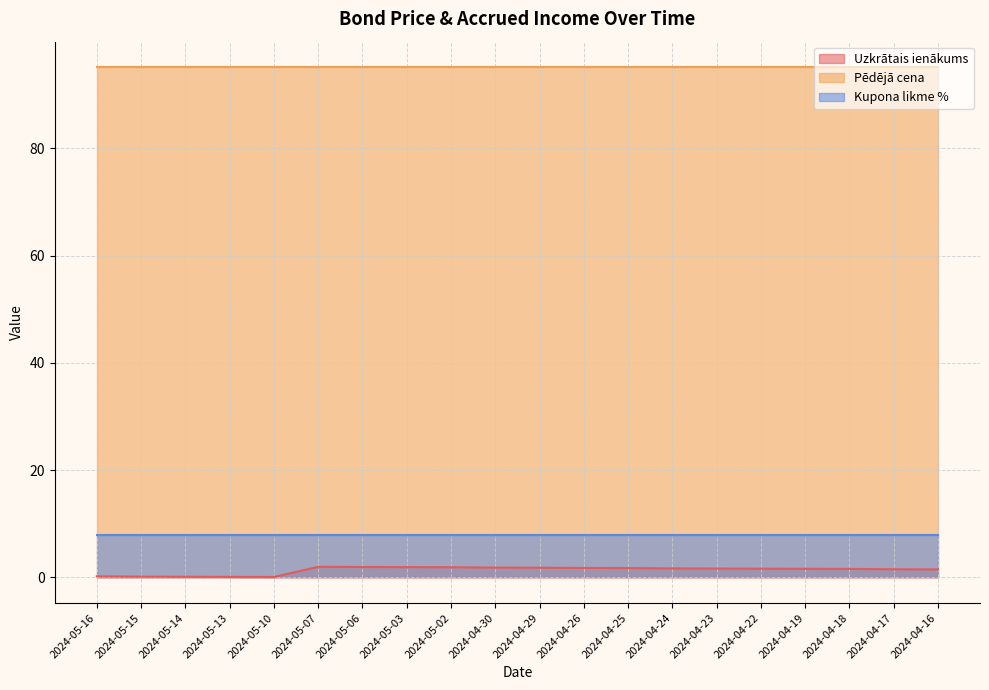

What is the label of the 4th point from the left?

2024-05-13